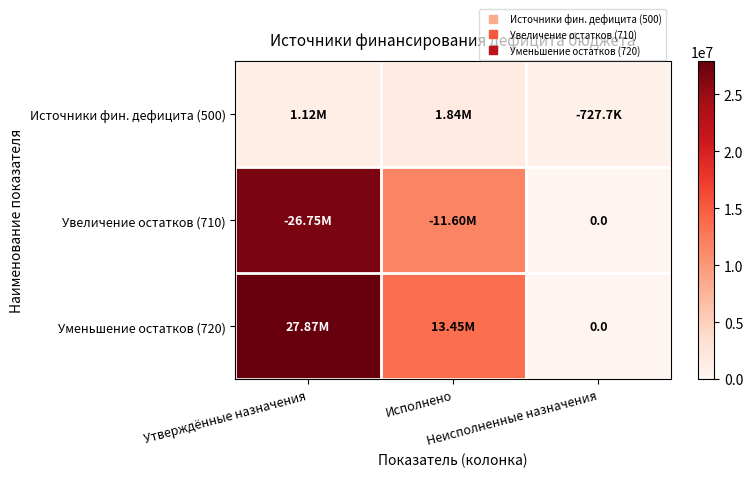

Which series has the largest total across all categories?

Уменьшение остатков (720)